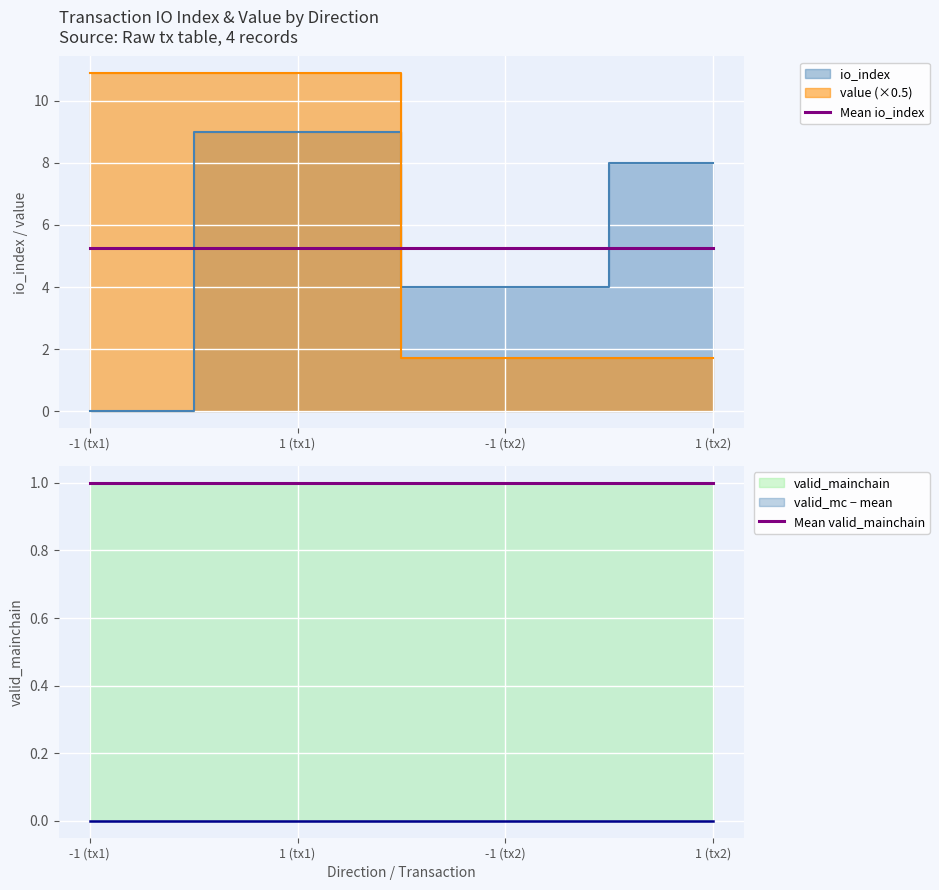

Is the value of Mean io_index at -1 (tx2) greater than the value of Mean valid_mainchain at 1 (tx2)?

Yes